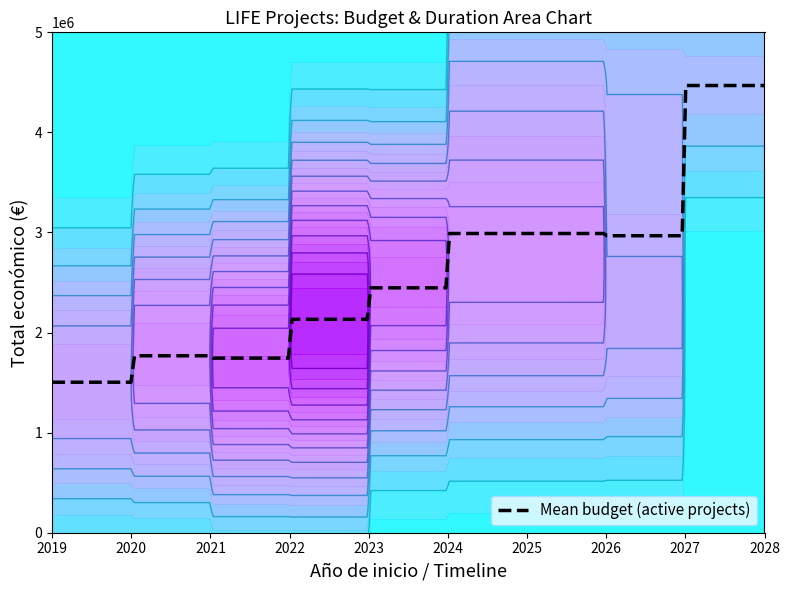

What is the minimum value for Mean budget (active projects)?

1503702.0